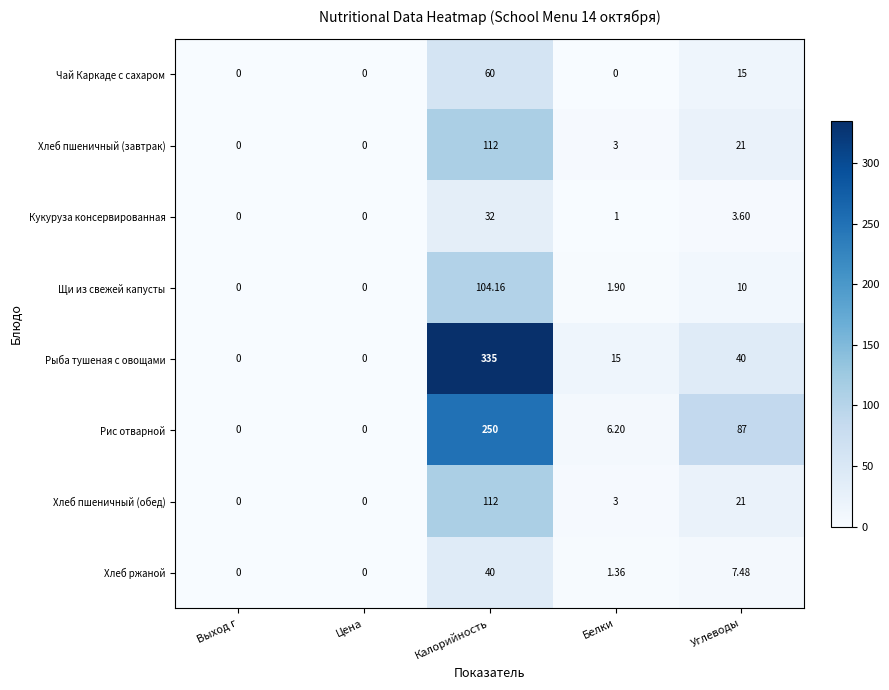

Where does the Рыба тушеная с овощами series first go above 15?

Калорийность